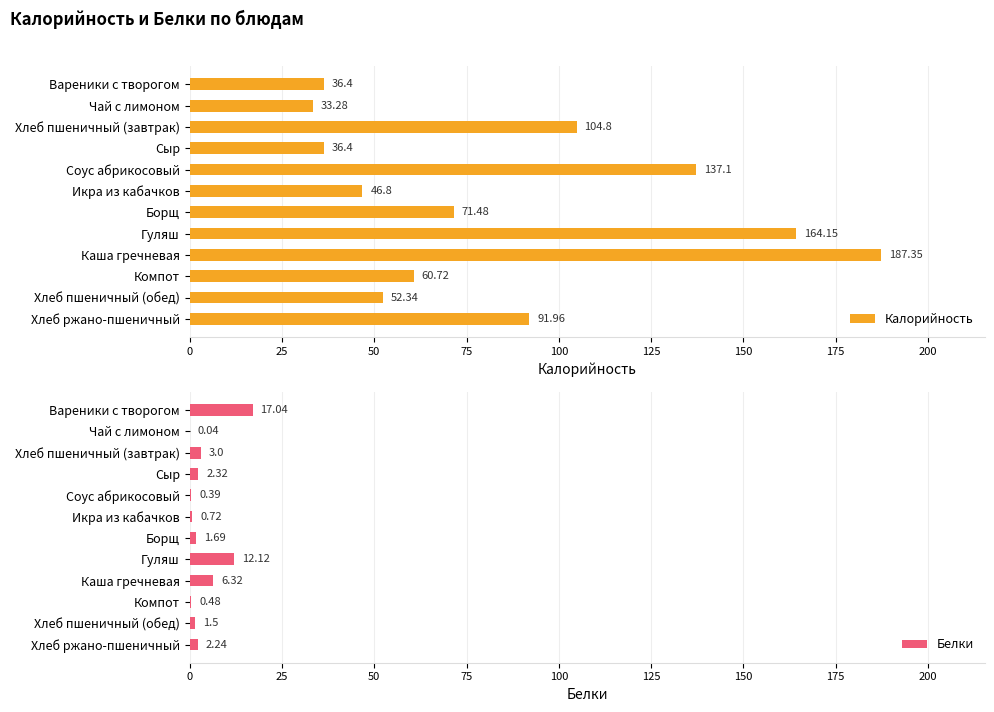

How many data points does each series have?

12